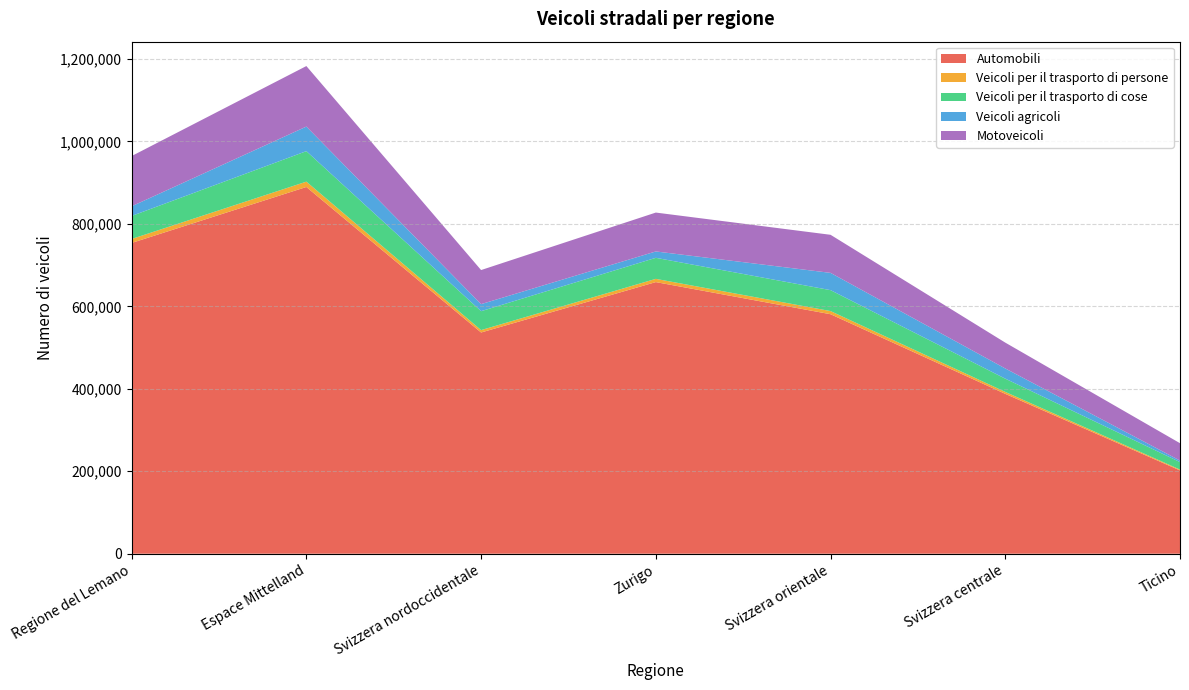

Reading left to right, list all the values displayed in this chart.

Automobili: Regione del Lemano=753792	Espace Mittelland=889534	Svizzera nordoccidentale=536582	Zurigo=658814	Svizzera orientale=580919	Svizzera centrale=387767	Ticino=202068
Veicoli per il trasporto di persone: Regione del Lemano=9614	Espace Mittelland=12951	Svizzera nordoccidentale=5826	Zurigo=7865	Svizzera orientale=7639	Svizzera centrale=4743	Ticino=2033
Veicoli per il trasporto di cose: Regione del Lemano=55851	Espace Mittelland=73976	Svizzera nordoccidentale=45874	Zurigo=51035	Svizzera orientale=50771	Svizzera centrale=32125	Ticino=18111
Veicoli agricoli: Regione del Lemano=23417	Espace Mittelland=59596	Svizzera nordoccidentale=17095	Zurigo=15454	Svizzera orientale=41862	Svizzera centrale=24712	Ticino=3756
Motoveicoli: Regione del Lemano=121861	Espace Mittelland=146790	Svizzera nordoccidentale=82662	Zurigo=94306	Svizzera orientale=92368	Svizzera centrale=62703	Ticino=42081